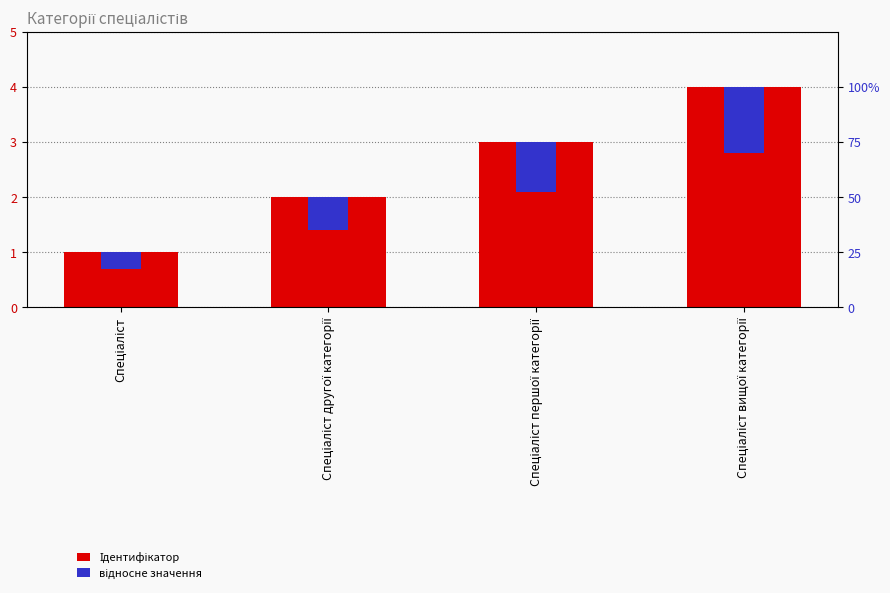

List the series in order of their peak value, highest first.

Ідентифікатор, відносне значення